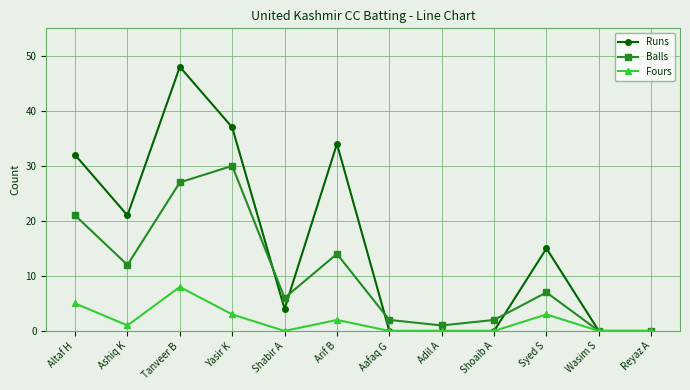

What are all the series names shown in the legend?

Runs, Balls, Fours